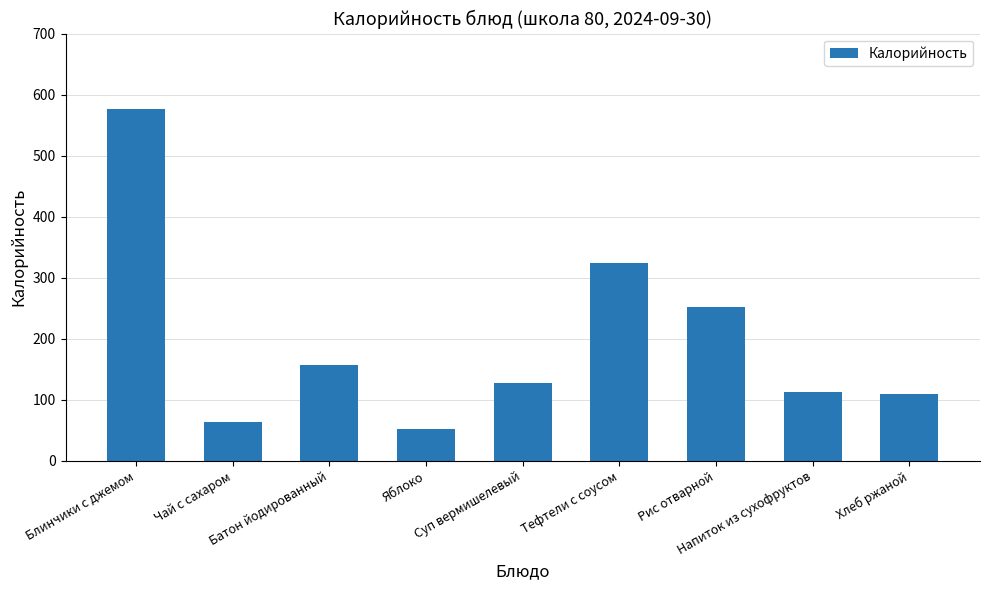

What is the average value?

197.2